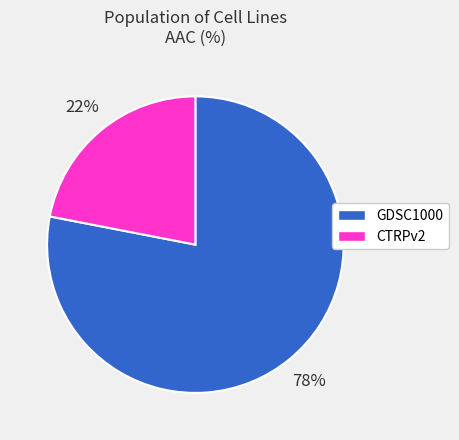

Do CTRPv2 and GDSC1000 together represent more than half of the pie?

Yes